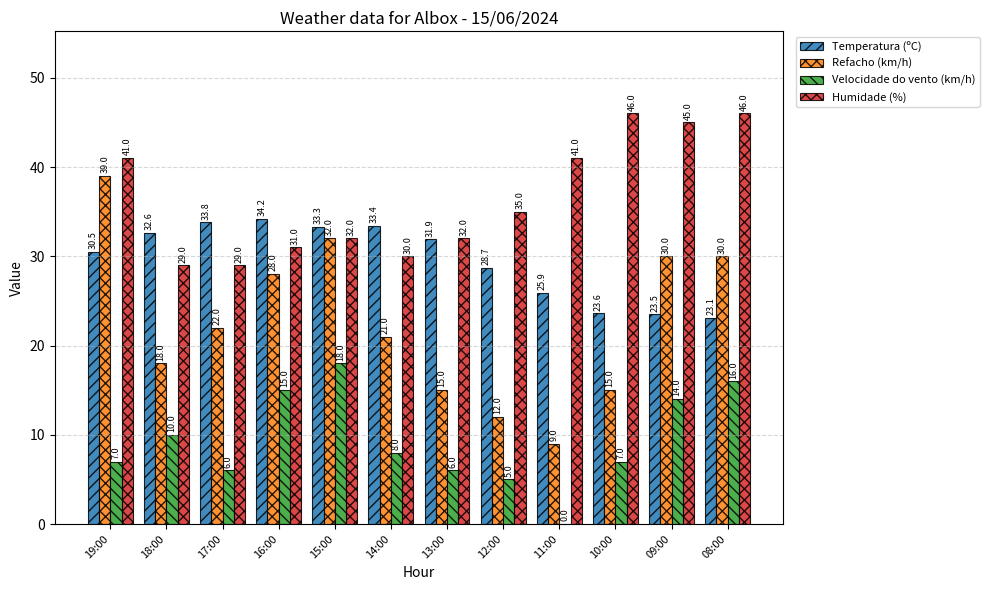

Reading left to right, transcribe all the data shown in this chart.

Temperatura (ºC): 19:00=30.5	18:00=32.6	17:00=33.8	16:00=34.2	15:00=33.3	14:00=33.4	13:00=31.9	12:00=28.7	11:00=25.9	10:00=23.6	09:00=23.5	08:00=23.1
Refacho (km/h): 19:00=39.0	18:00=18.0	17:00=22.0	16:00=28.0	15:00=32.0	14:00=21.0	13:00=15.0	12:00=12.0	11:00=9.0	10:00=15.0	09:00=30.0	08:00=30.0
Velocidade do vento (km/h): 19:00=7.0	18:00=10.0	17:00=6.0	16:00=15.0	15:00=18.0	14:00=8.0	13:00=6.0	12:00=5.0	11:00=0.0	10:00=7.0	09:00=14.0	08:00=16.0
Humidade (%): 19:00=41.0	18:00=29.0	17:00=29.0	16:00=31.0	15:00=32.0	14:00=30.0	13:00=32.0	12:00=35.0	11:00=41.0	10:00=46.0	09:00=45.0	08:00=46.0